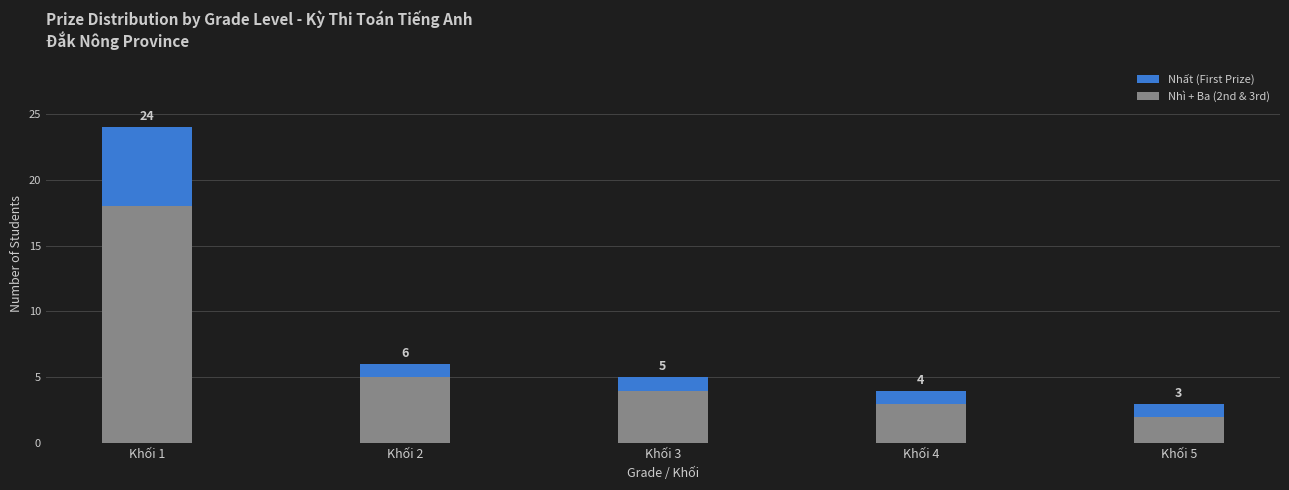

What is the highest value of the Nhì + Ba (2nd & 3rd) series?

18